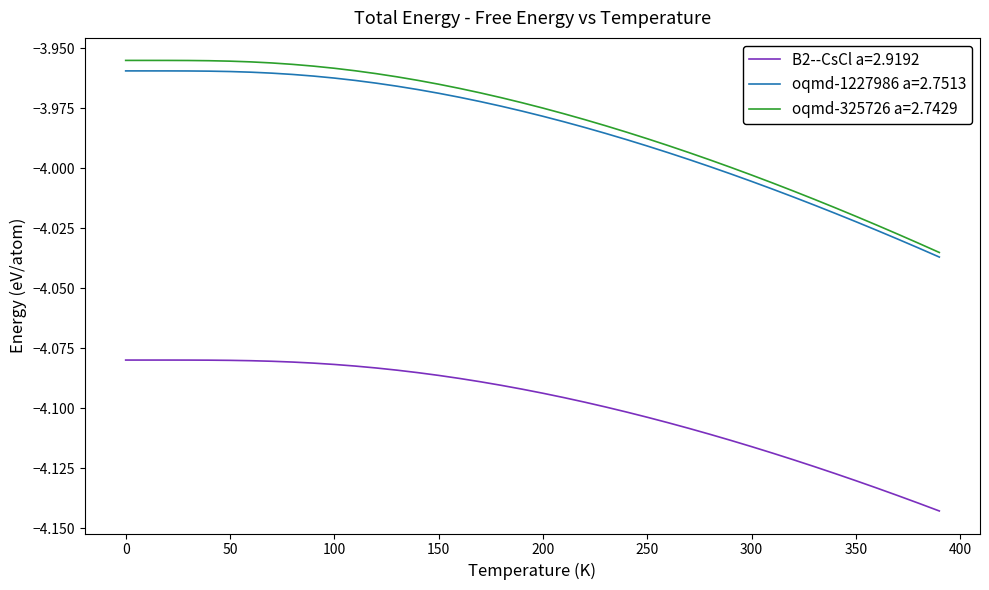

True or false: oqmd-325726 a=2.7429 and B2--CsCl a=2.9192 cross at least once.

False